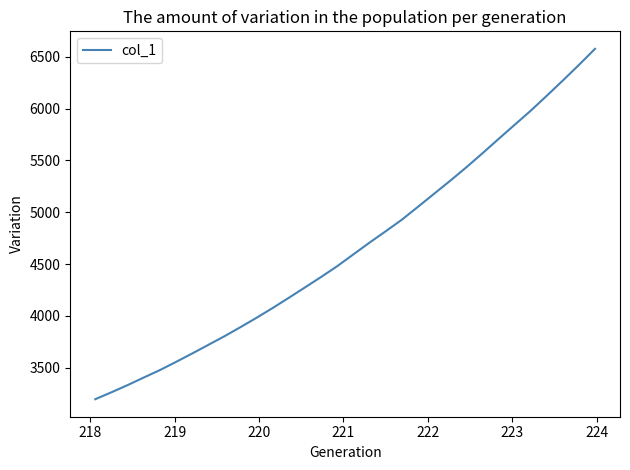

What is the difference between the maximum and minimum values?

3379.3